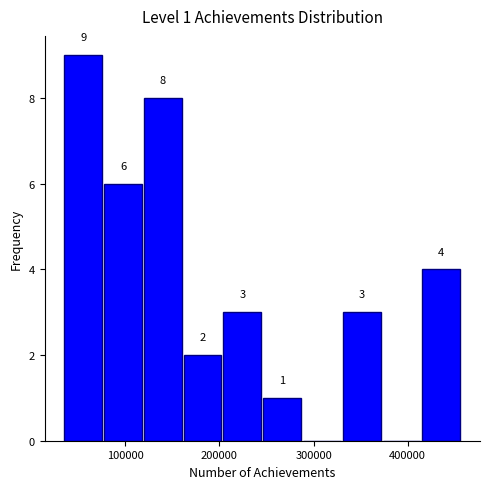

Which range on the x-axis has the tallest bar?

40000 to 80000